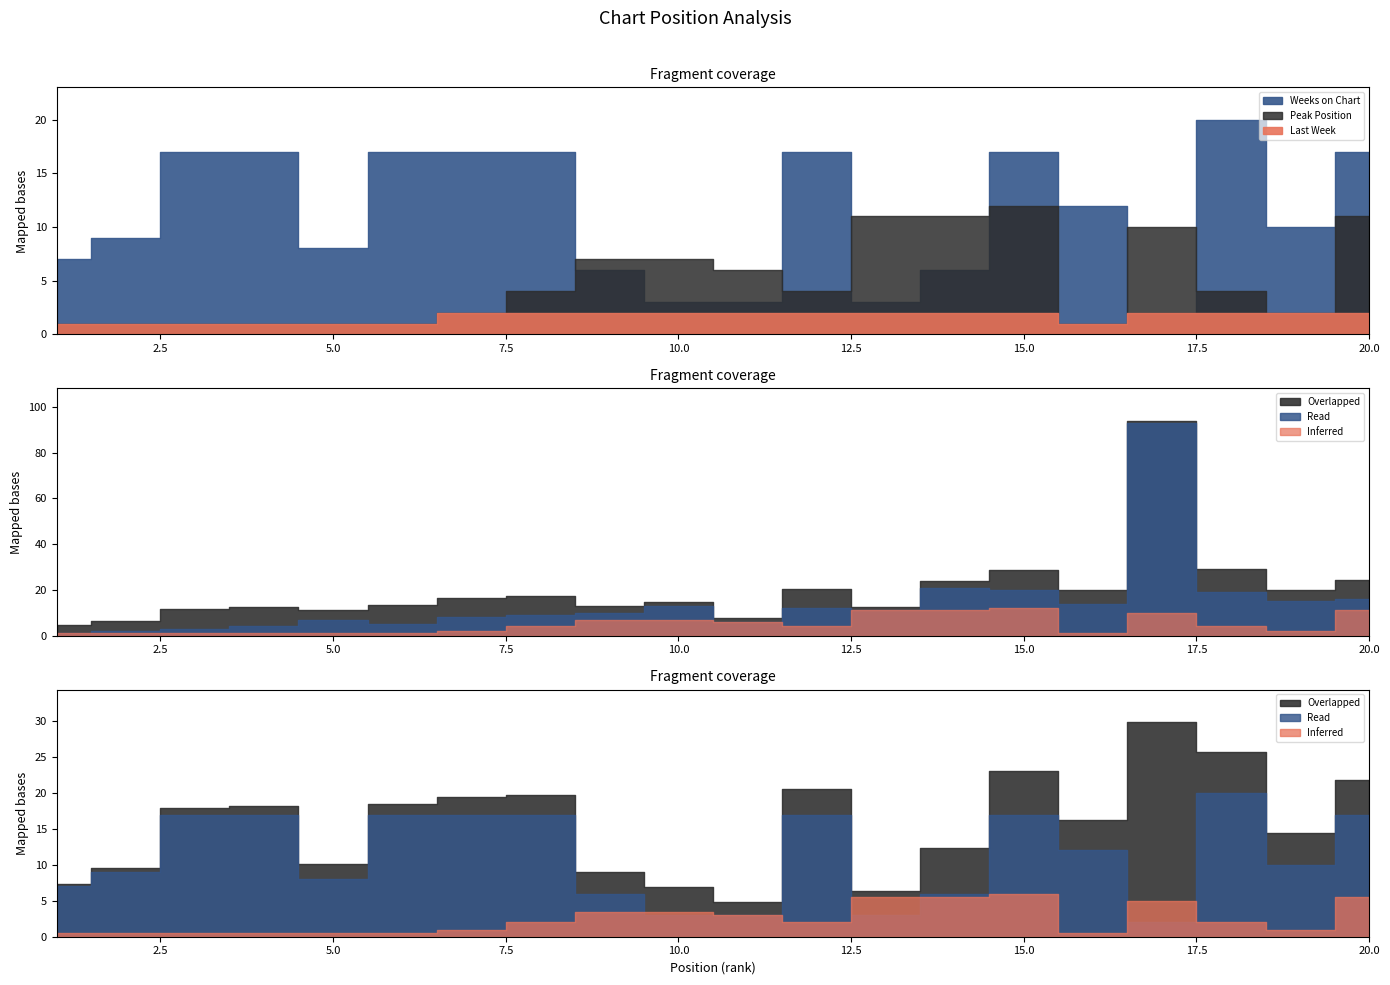

At which label does Last Week reach its minimum?

1